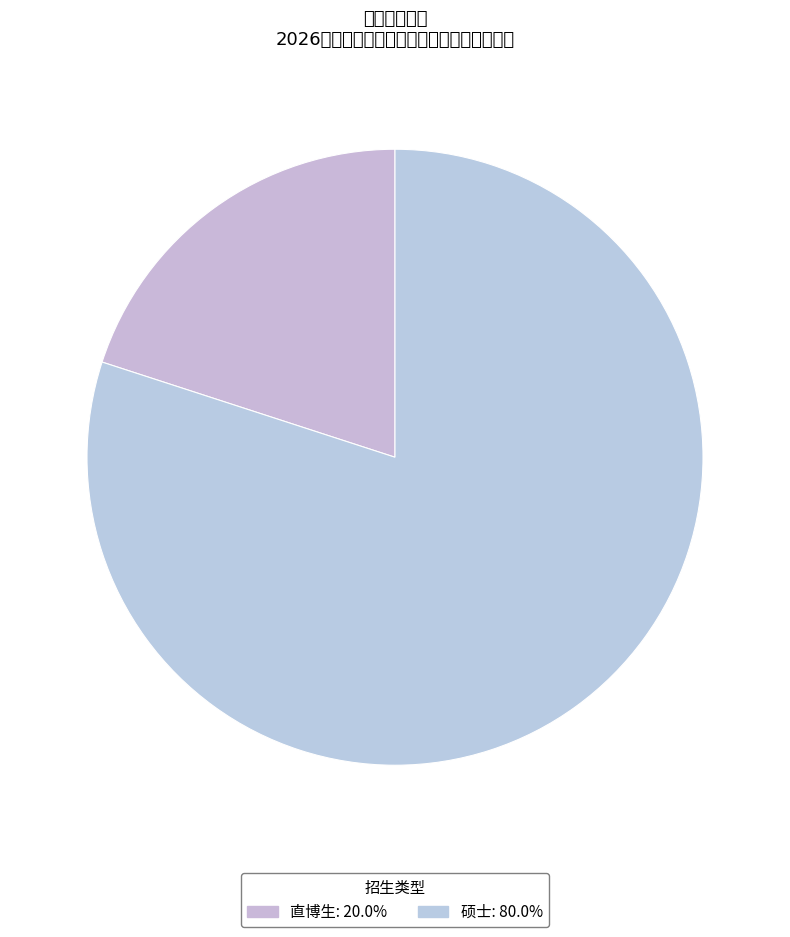

Between 硕士 and 直博生, which is larger?

硕士